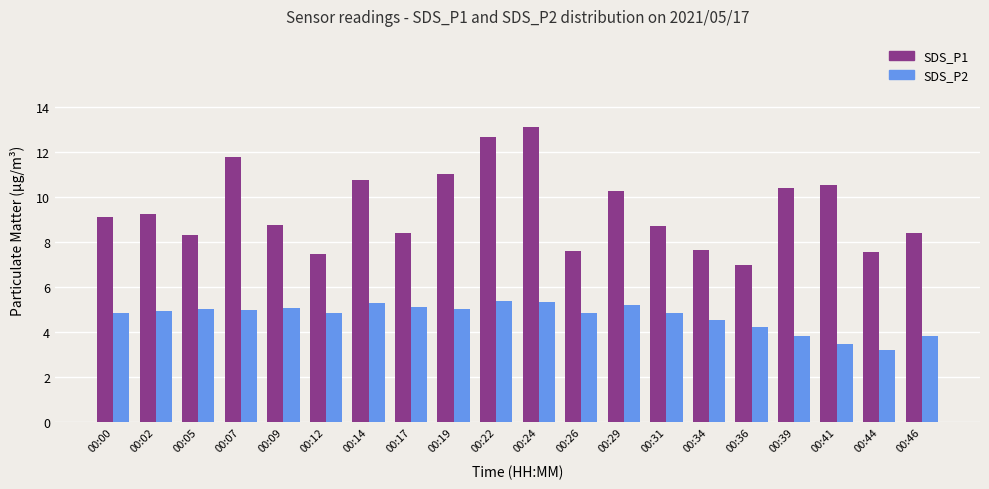

Which series has the largest total across all categories?

SDS_P1